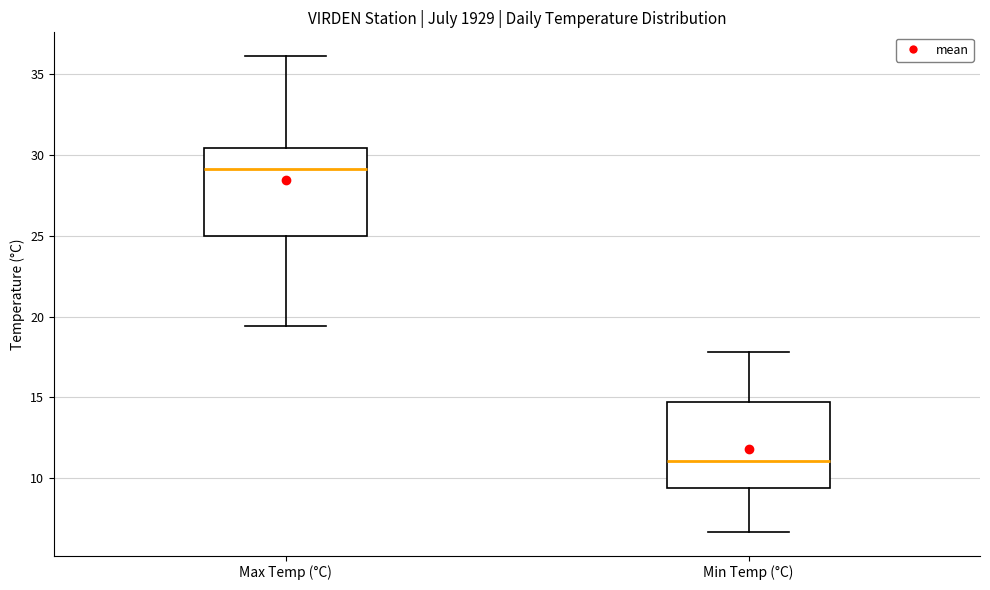

Where is the lower edge of the box for Min Temp (°C) on the y-axis? The values are not printed on the chart, so give them approximately, as read against the axis.

9.5